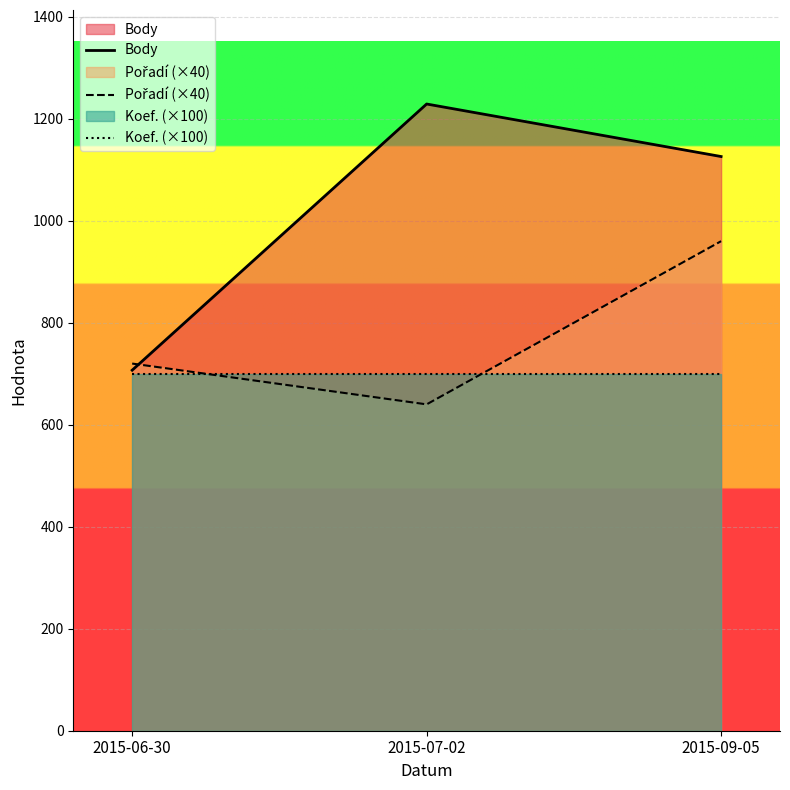

Rank the categories by Koef. (×100) value from lowest to highest.

2015-06-30, 2015-07-02, 2015-09-05